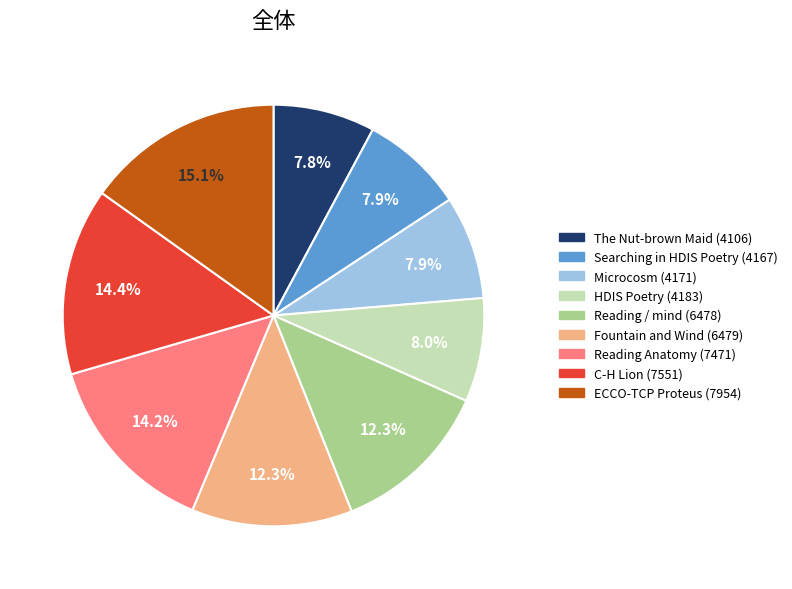

What percentage is NOT represented by Fountain and Wind (6479)?

87.7%